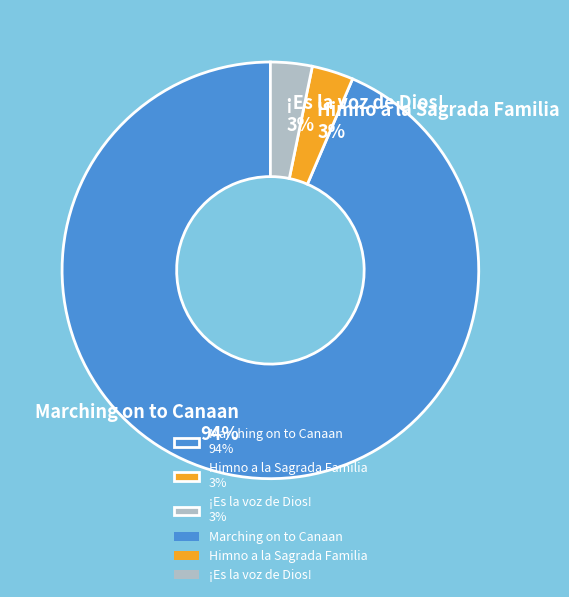

Is there a majority slice in this chart?

Yes